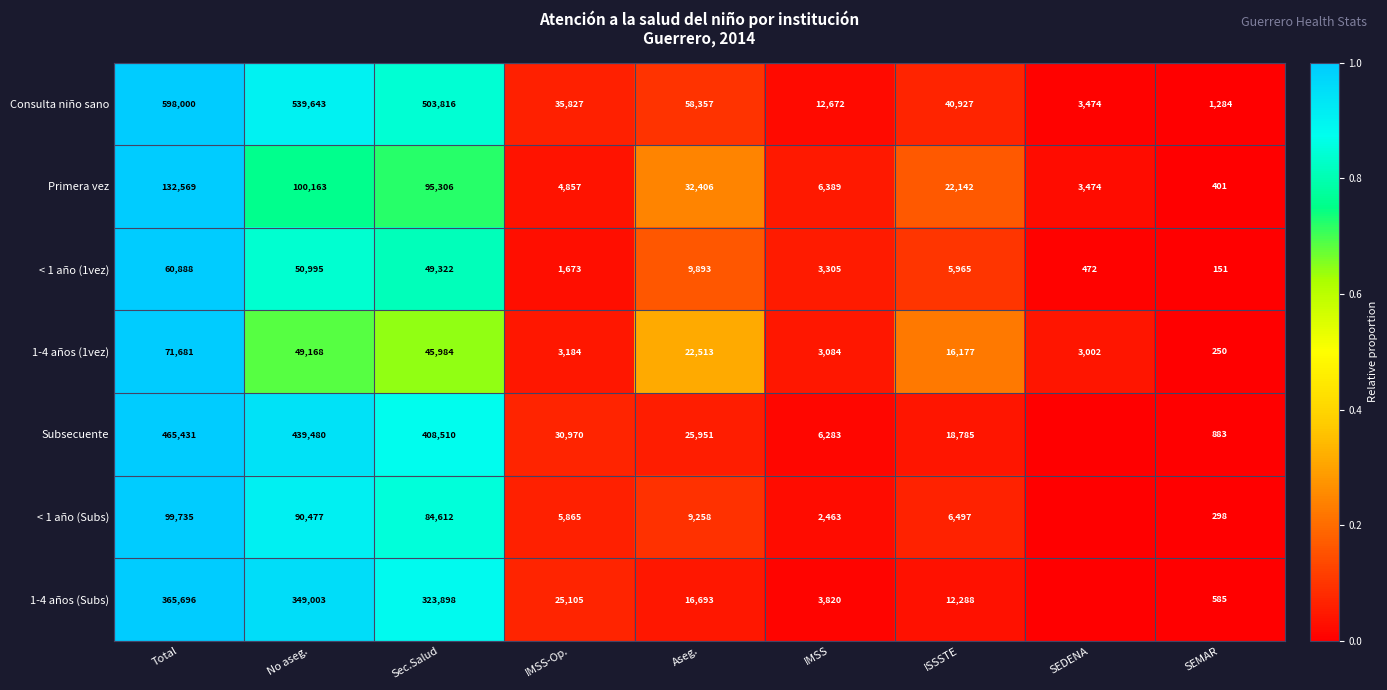

What is the difference between the maximum and second lowest values in the Primera vez series?

129095